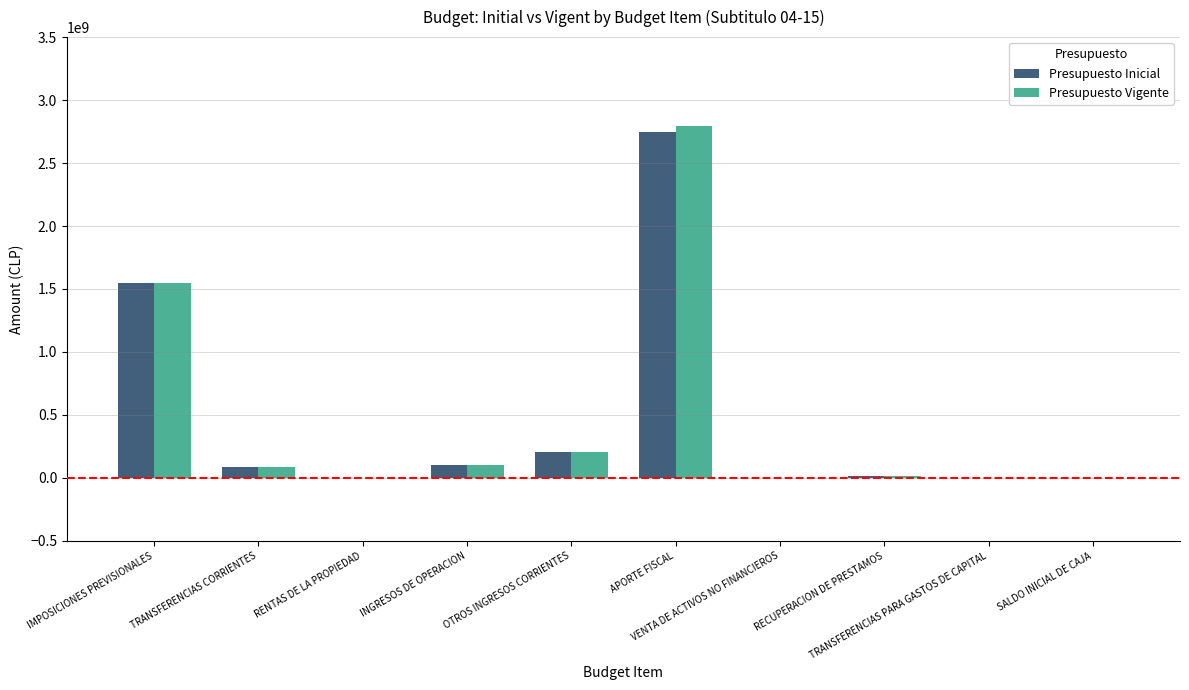

What is the greatest value displayed?

2790751498